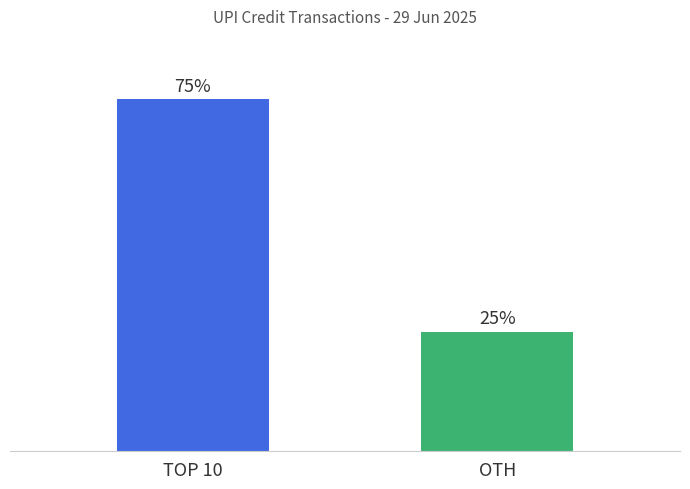

Are the bars horizontal?

No